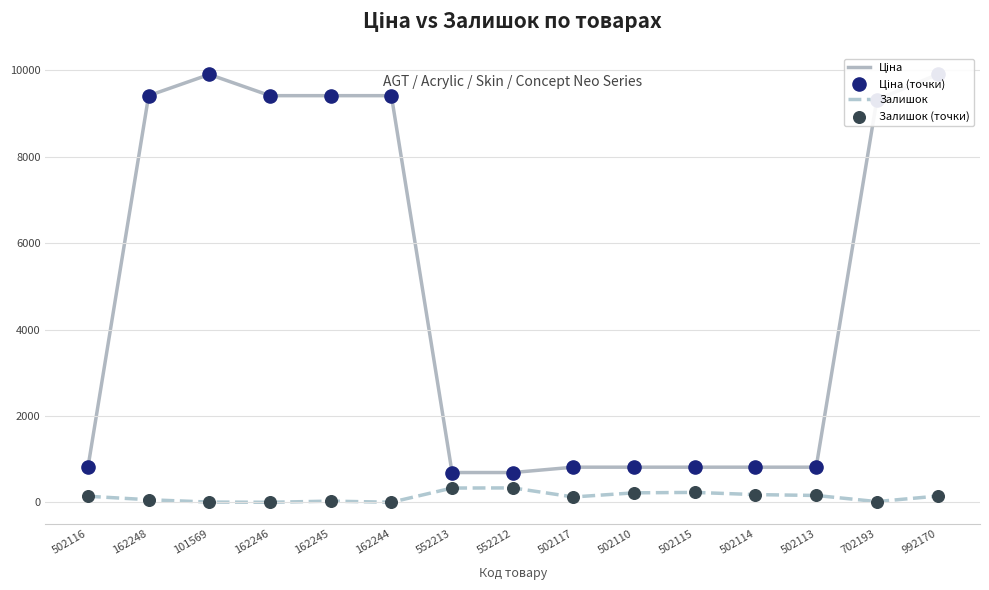

Which series has the widest spread of Y values?

Ціна